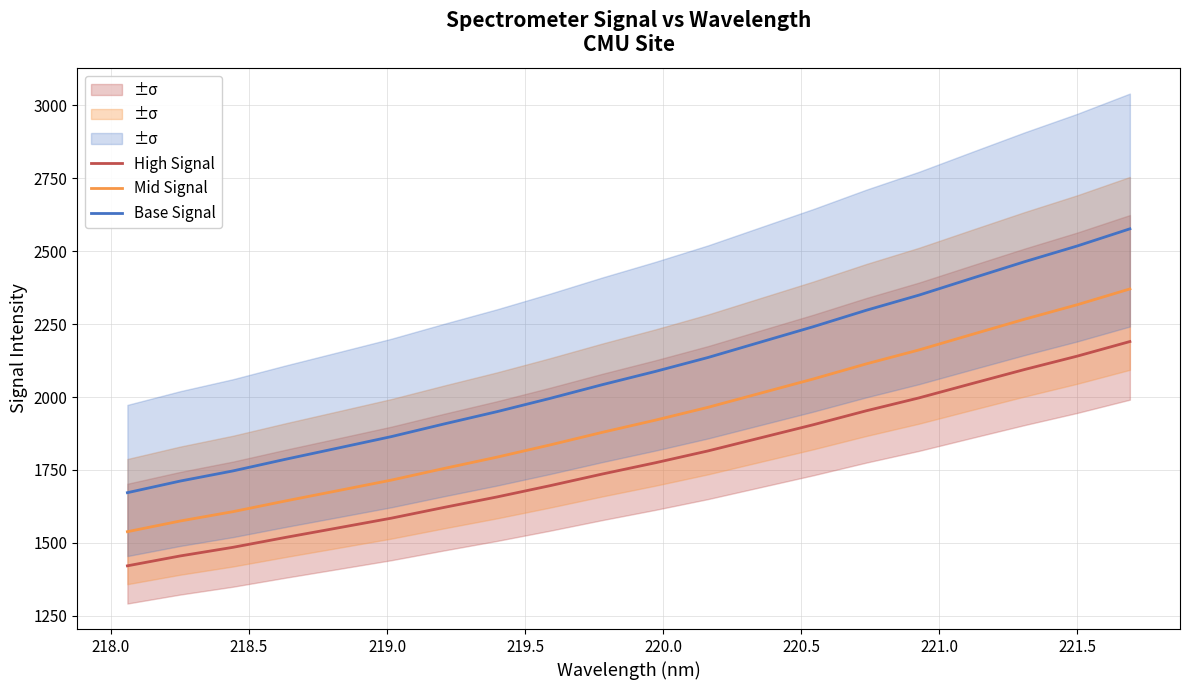

What is the maximum value for Mid Signal?

2370.7